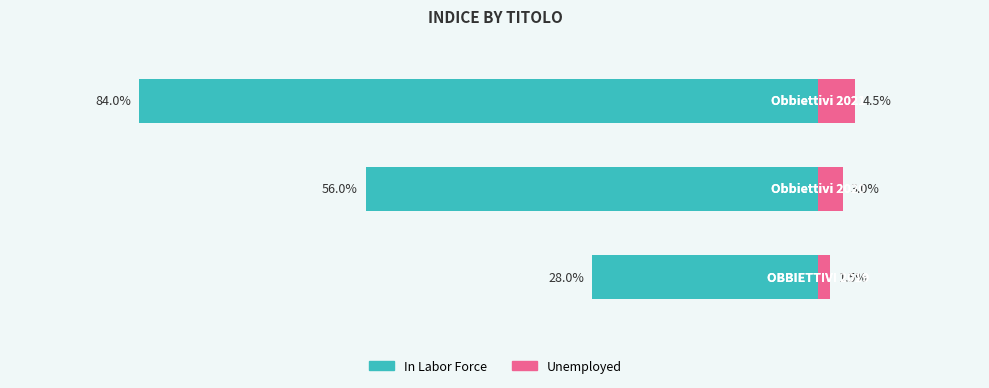

Are the bars horizontal?

Yes